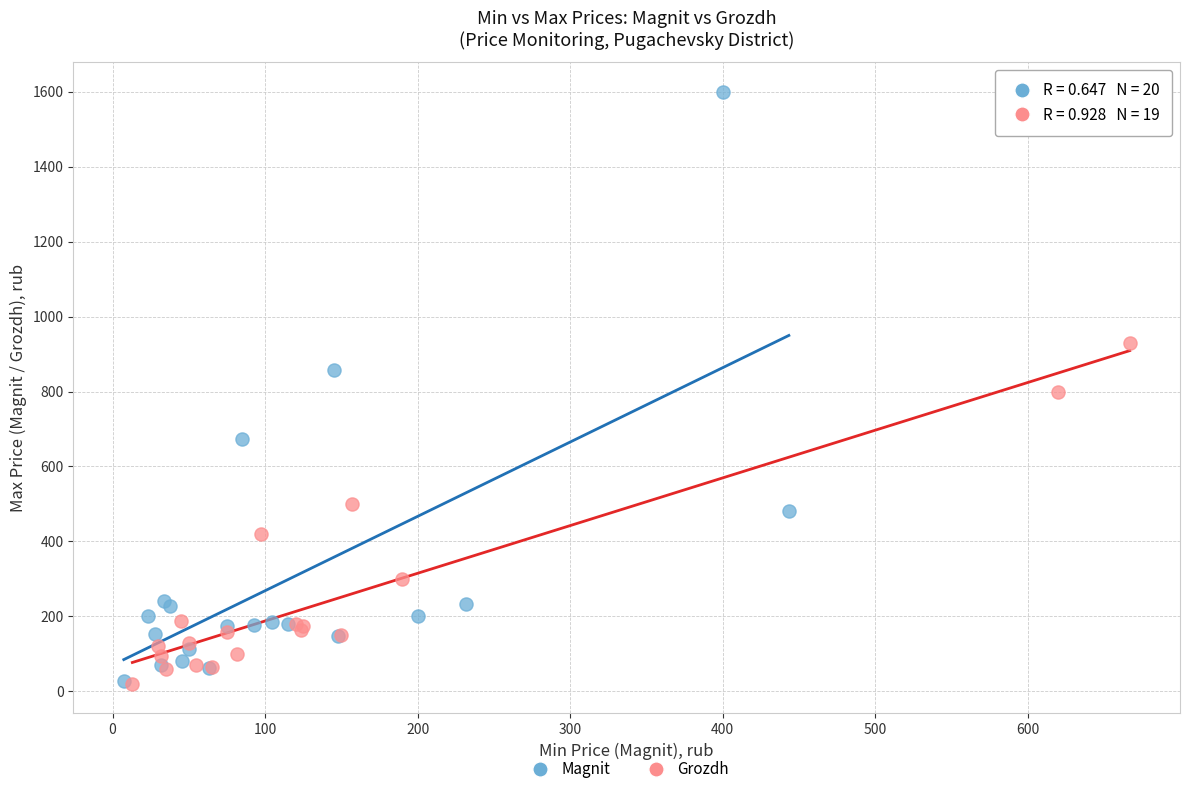

Which series has the largest Y range (max minus min)?

Magnit